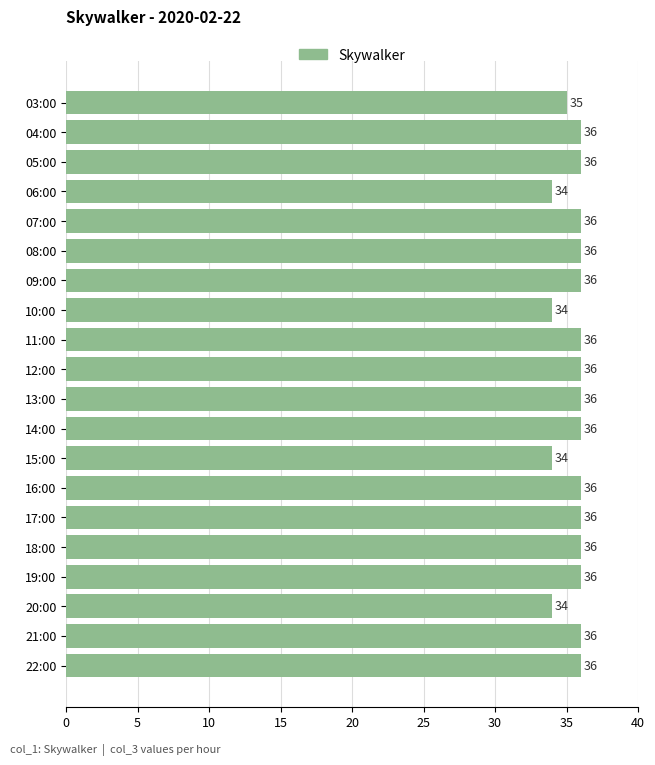

What is the value of the 12th bar from the top?

36